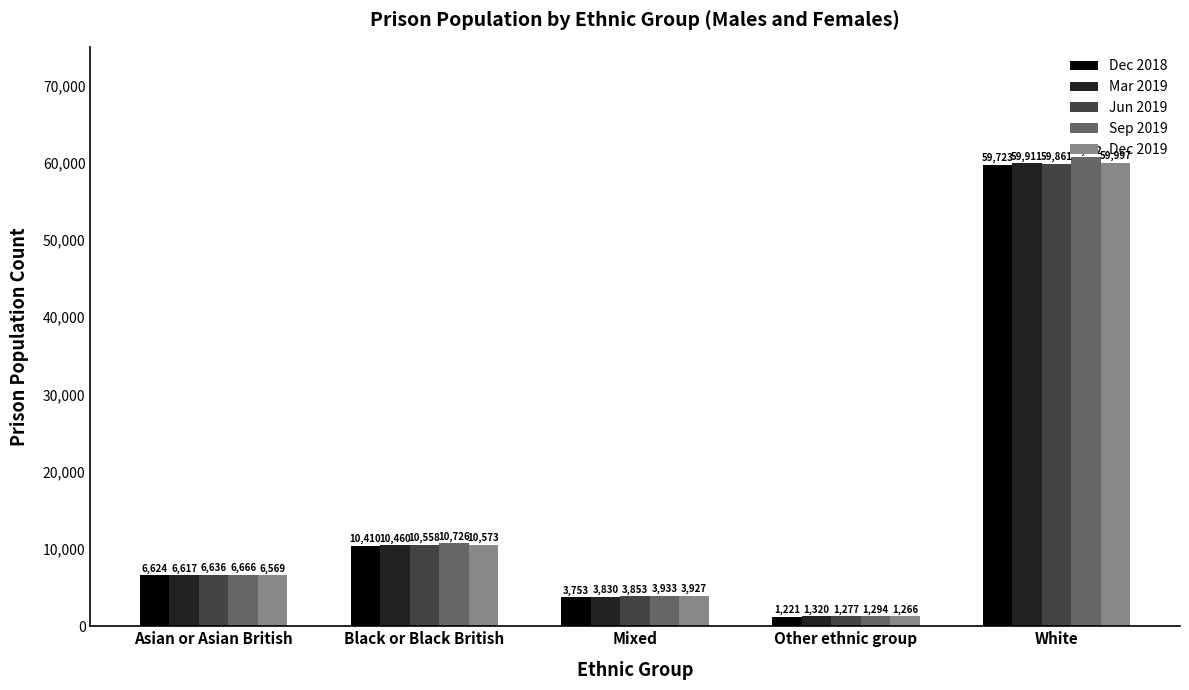

At Black or Black British, list the series in order from largest to smallest.

Sep 2019, Dec 2019, Jun 2019, Mar 2019, Dec 2018